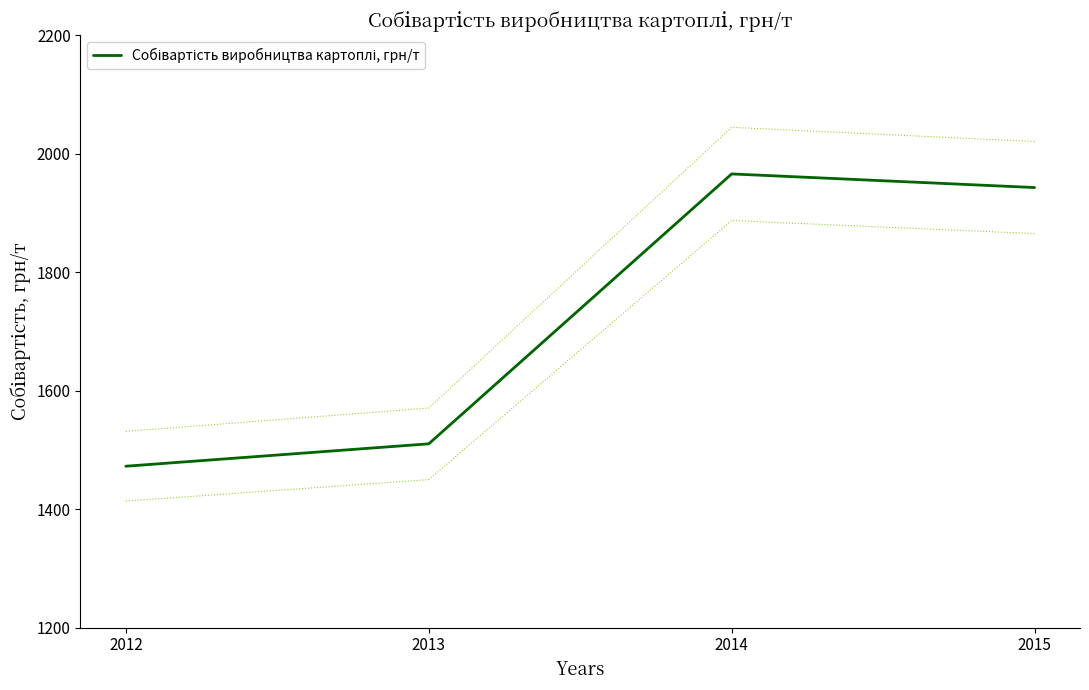

At which label does the data first exceed 1943?

2014